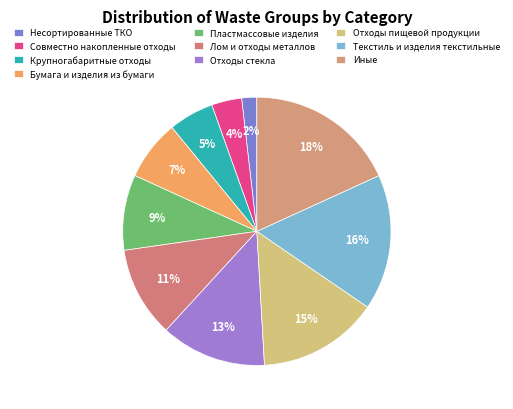

Count the number of slices in the pie.

10